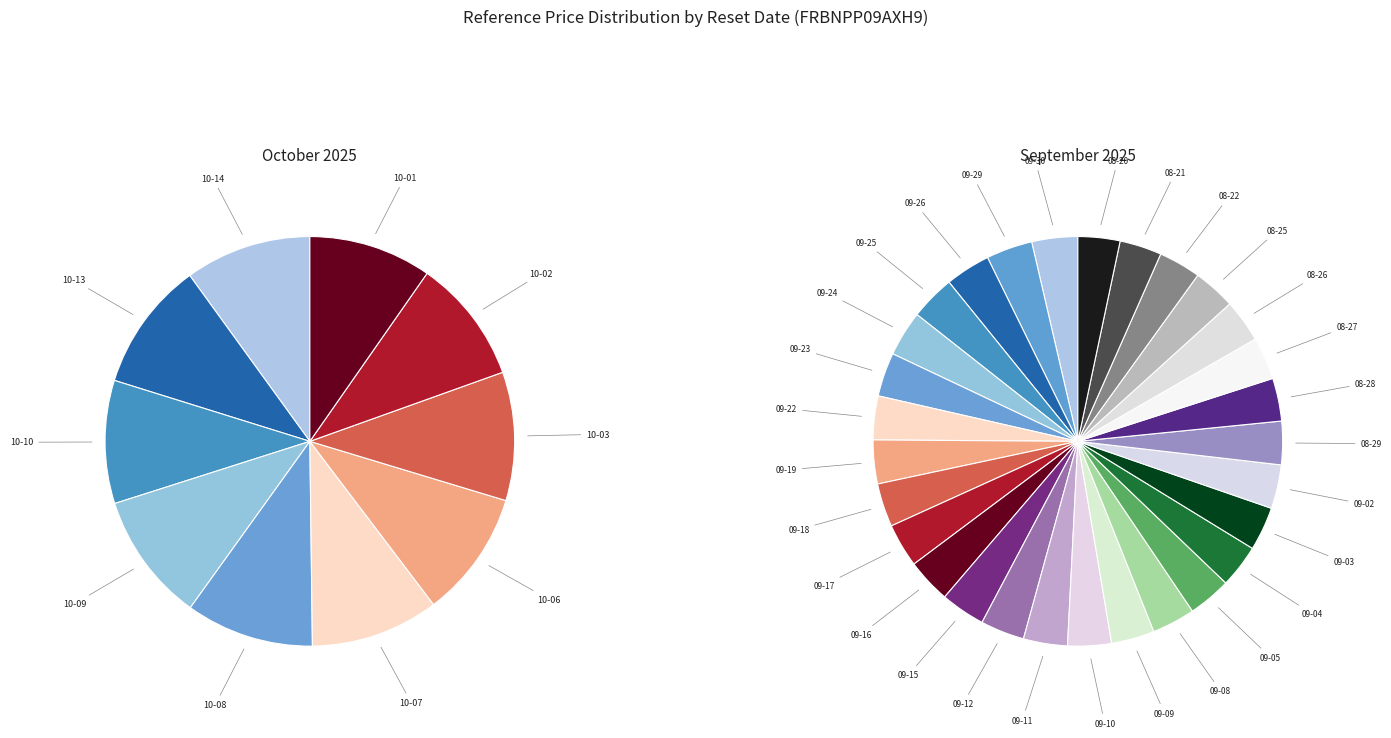

To the nearest percent, what is the combined percentage of 2025-09-04 and 2025-09-19?

5%